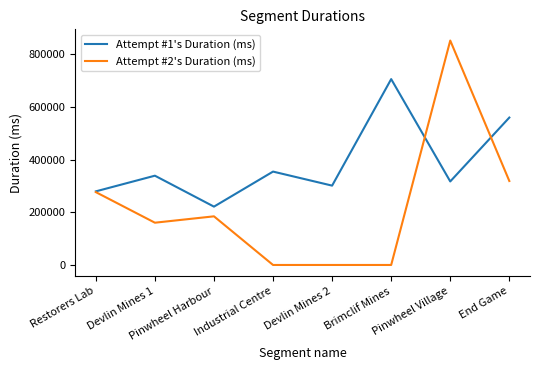

Is this an area chart (filled region under the line)?

No